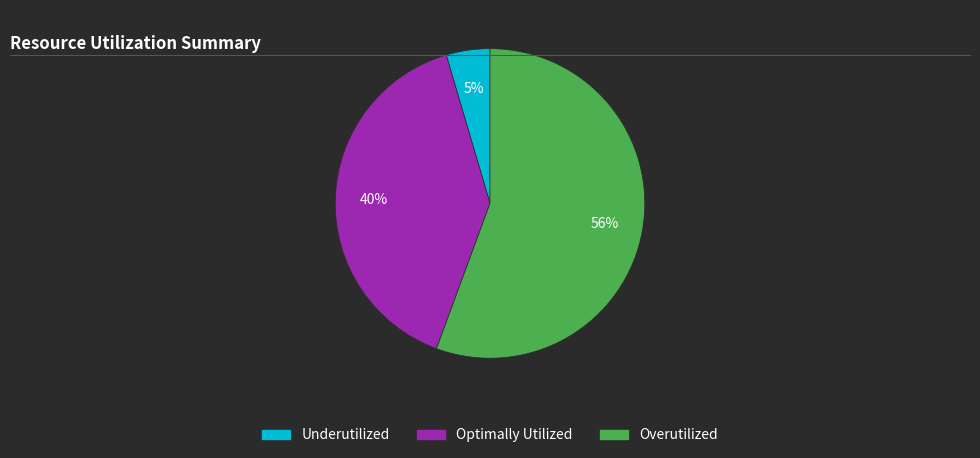

To the nearest percent, what portion does Underutilized represent?

5%